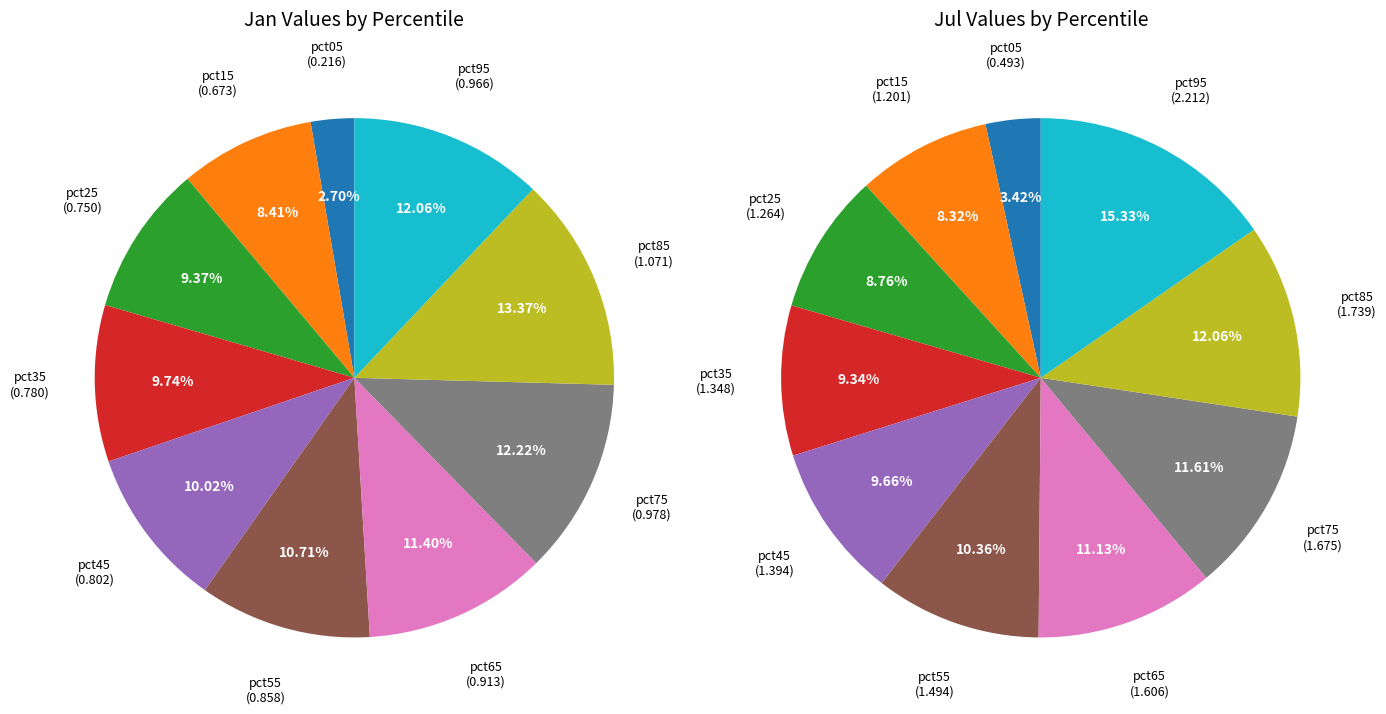

Count the number of slices in the pie.

10